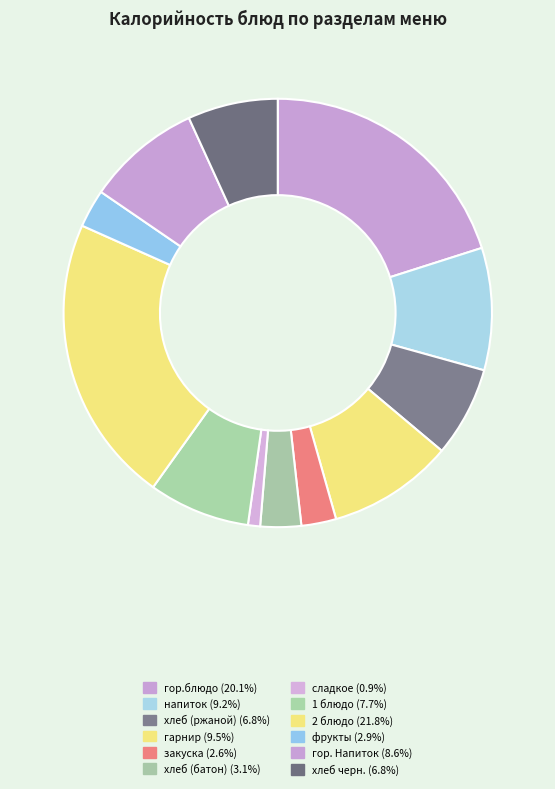

Is it true that 2 блюдо is 7% of the pie?

False